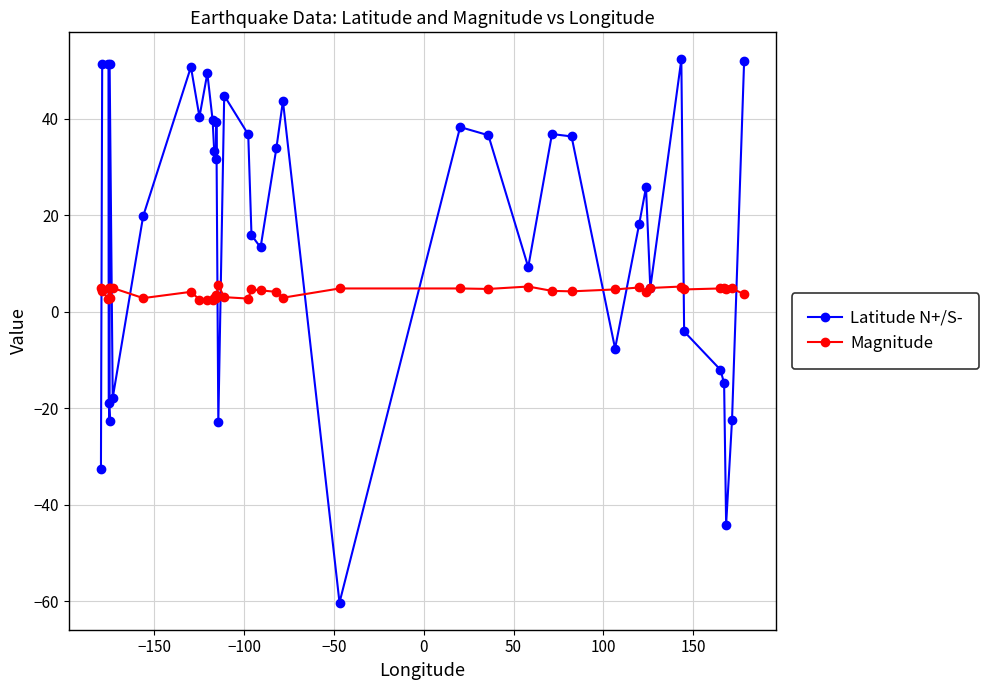

Which series has the largest range (max minus min)?

Latitude N+/S-